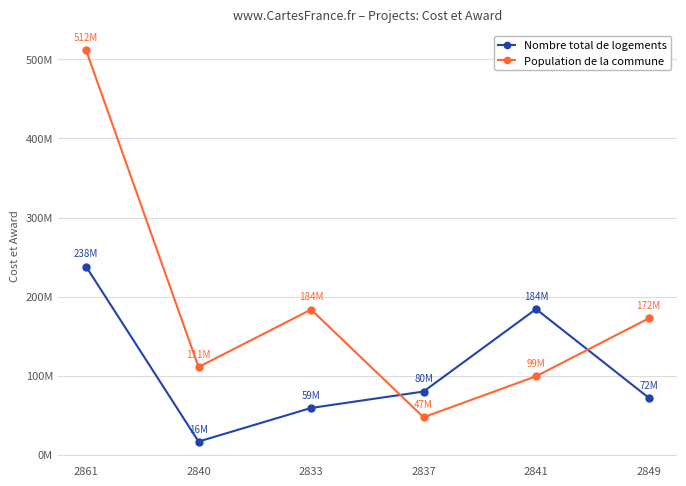

Where is the first local minimum for Nombre total de logements?

2840